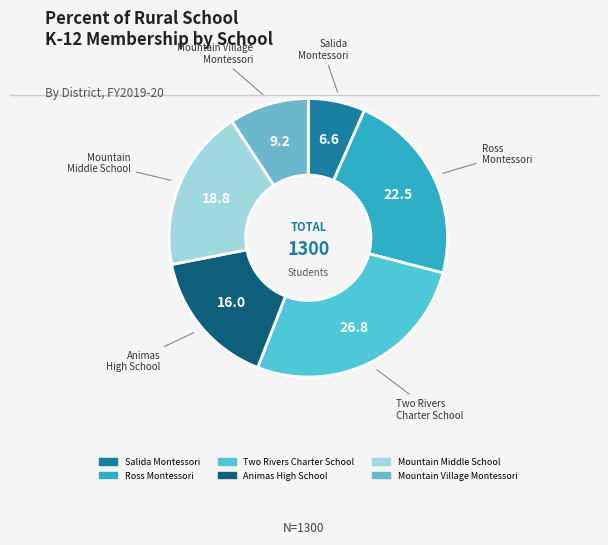

Does any single category account for the majority?

No